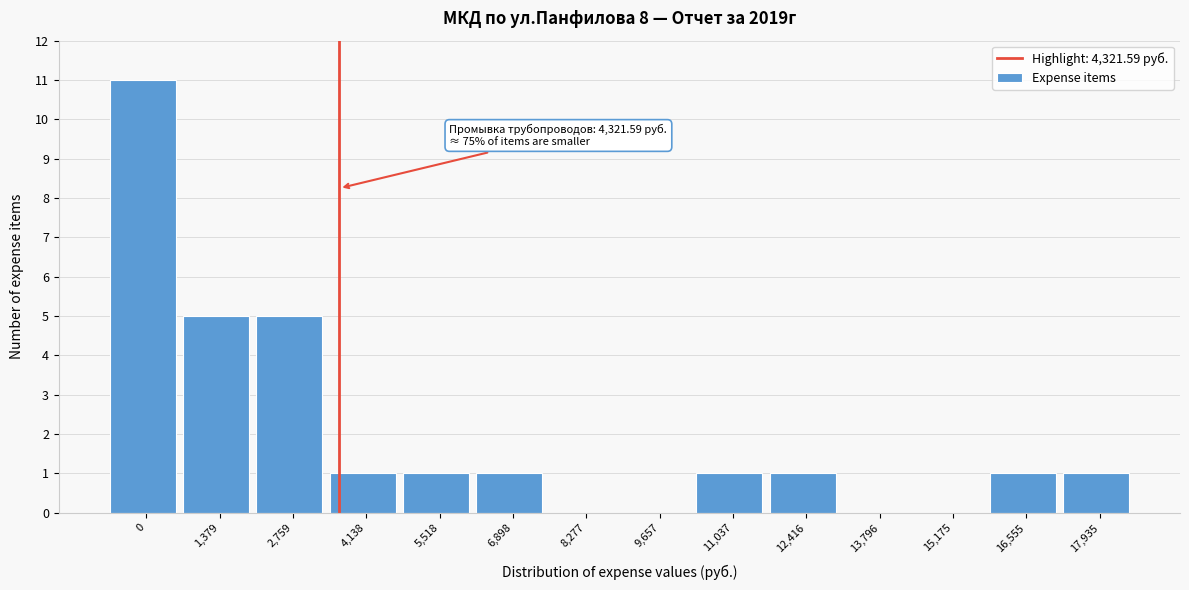

Reading right to left, transcribe all the data shown in this chart.

17,935=1	16,555=1	15,175=0	13,796=0	12,416=1	11,037=1	9,657=0	8,277=0	6,898=1	5,518=1	4,138=1	2,759=5	1,379=5	0=11